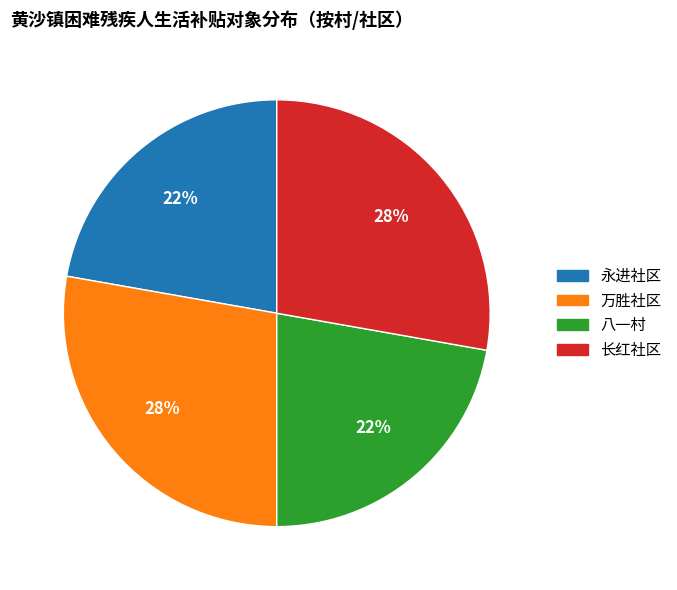

Does 八一村 represent more than half of the total?

No